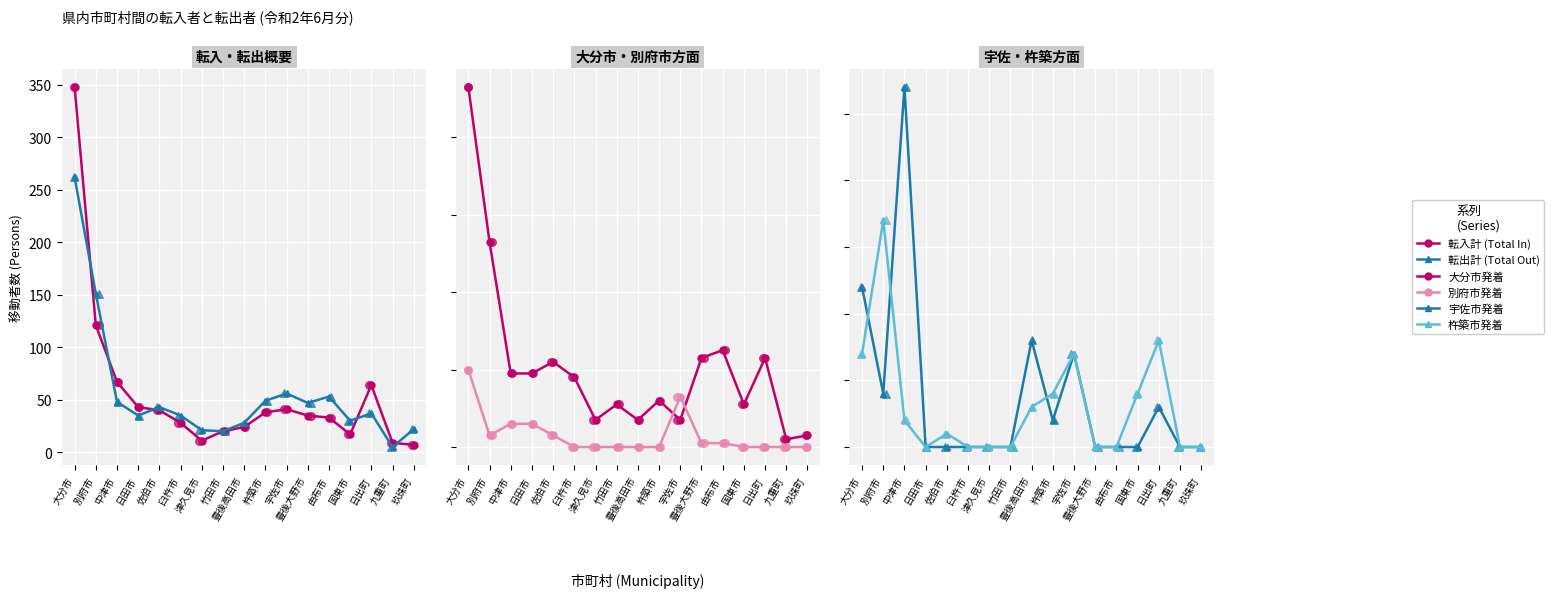

At how many categories does at least one series exceed 123?

2